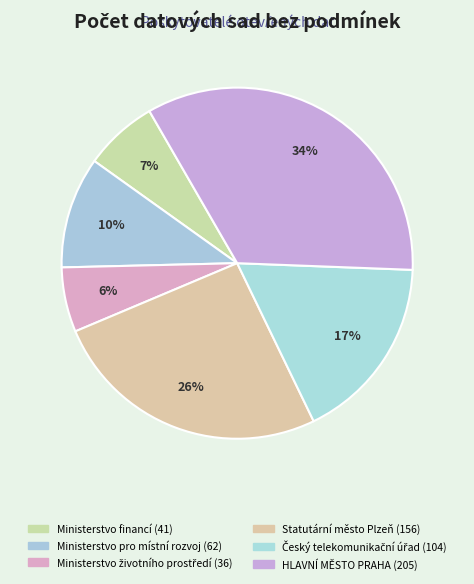

Approximately how many times larger is the value at HLAVNÍ MĚSTO PRAHA compared to Český telekomunikační úřad?

2.0